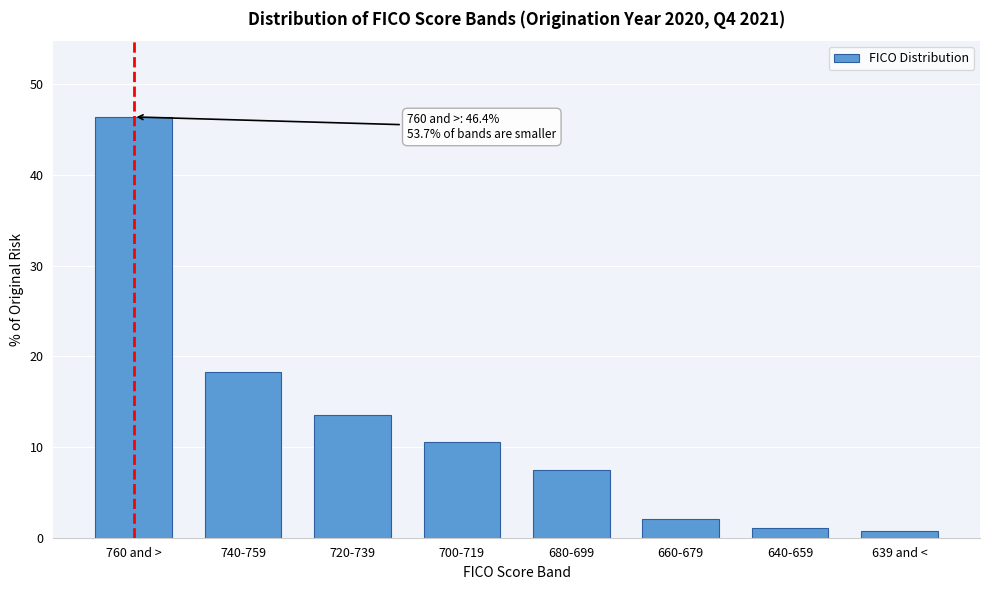

Reading left to right, transcribe all the data shown in this chart.

46.4	18.3	13.5	10.5	7.5	2.1	1.1	0.7